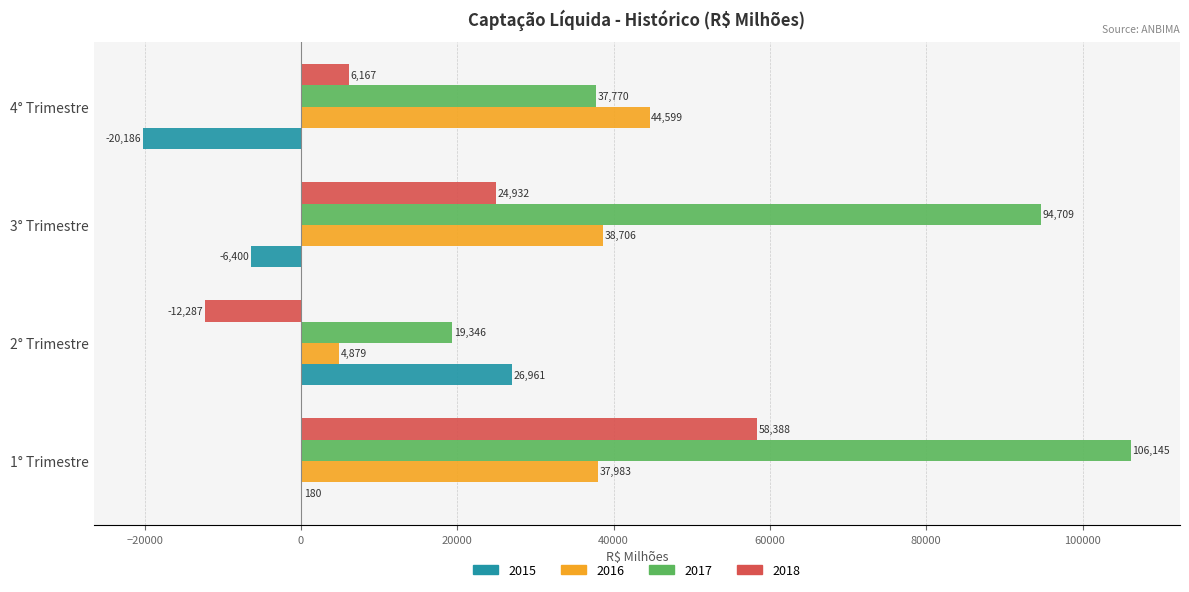

The value of 2016 at 2° Trimestre is 4879.1. True or false?

True